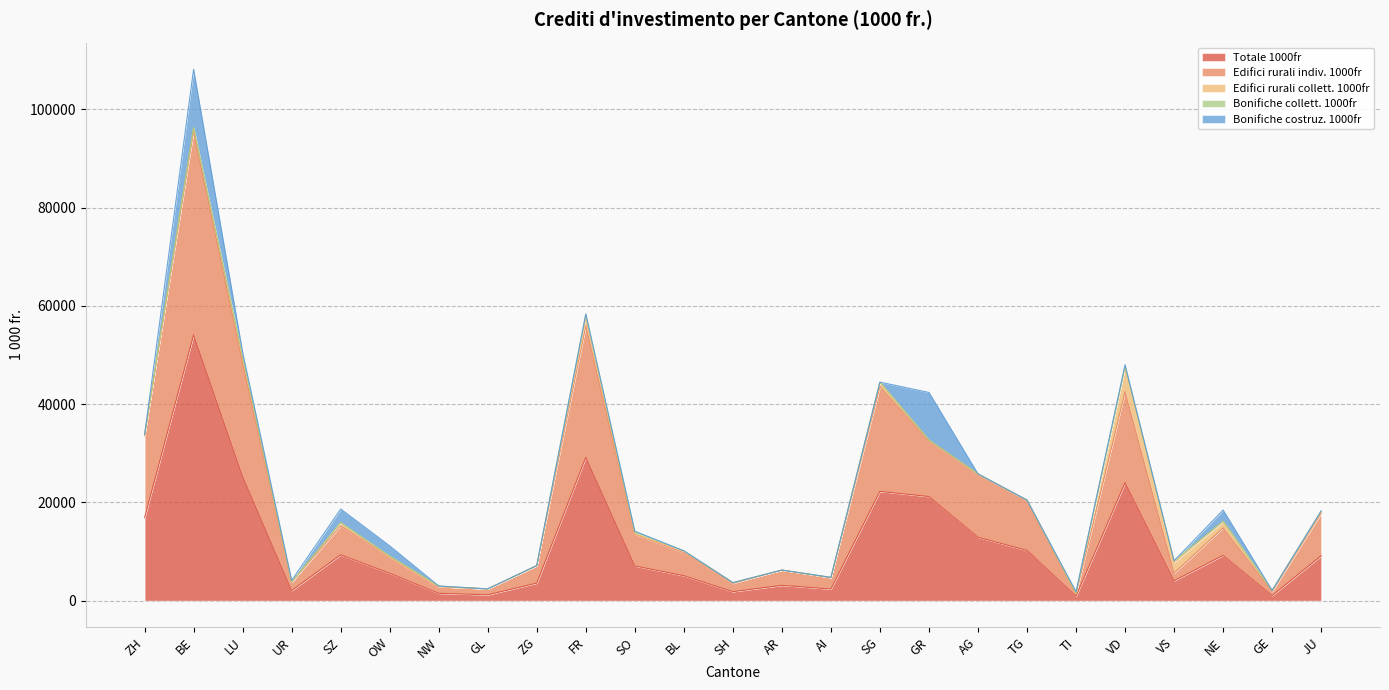

Where do Bonifiche collett. 1000fr and Bonifiche costruz. 1000fr first cross each other?

ZH and BE